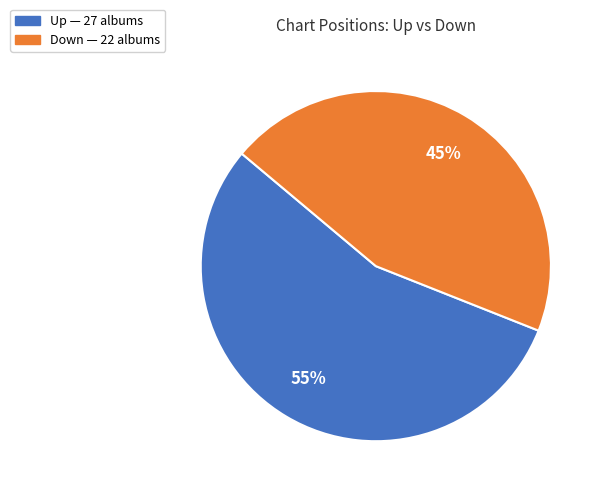

How many slices are in this pie chart?

2